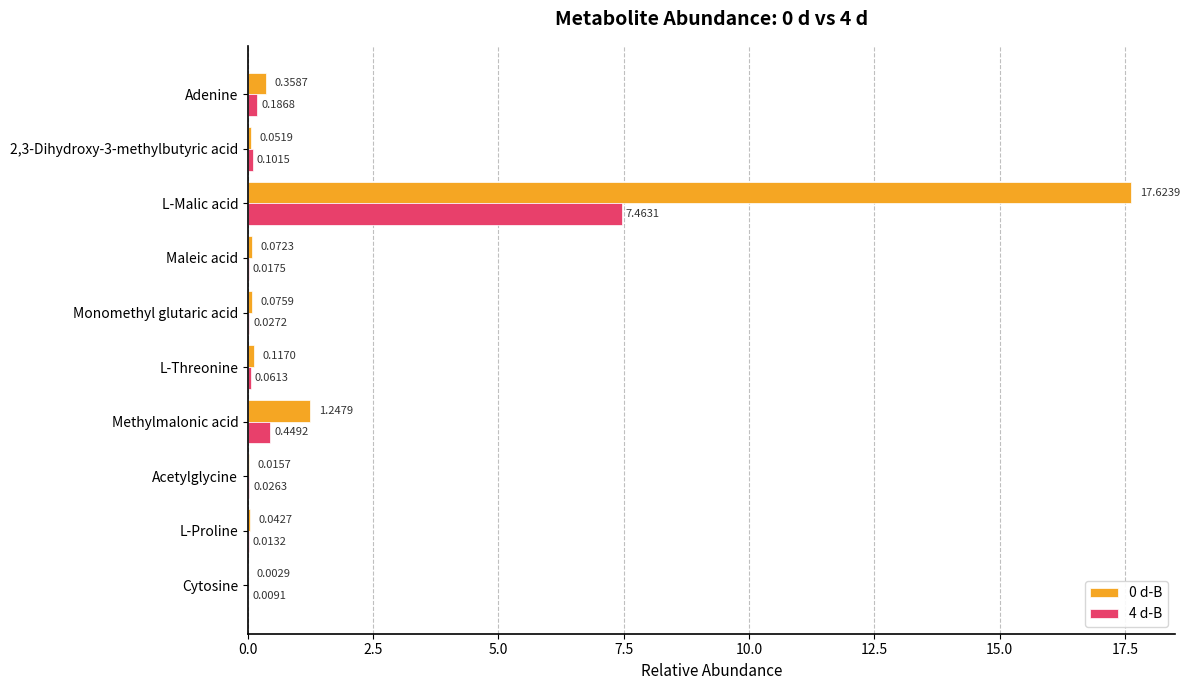

Where is 4 d-B nearest to the value 3?

Methylmalonic acid